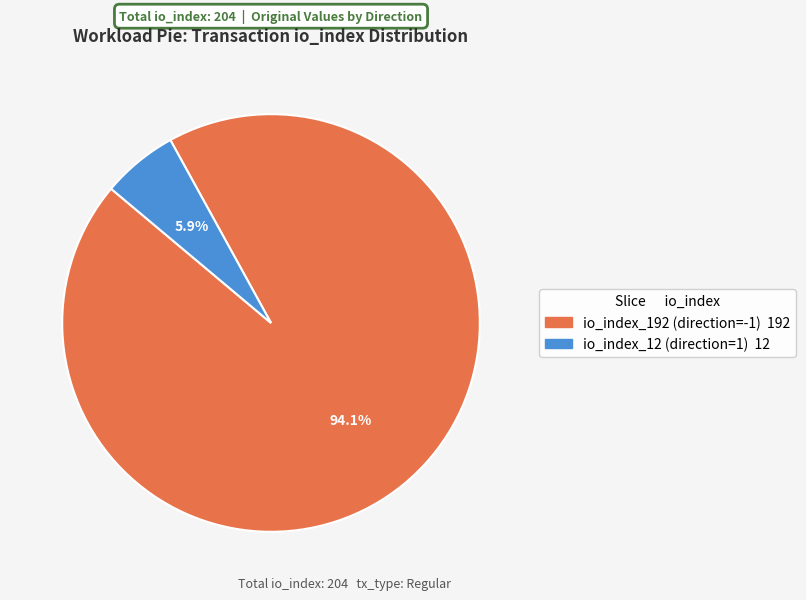

Combined, do io_index_12 (direction=1) and io_index_192 (direction=-1) account for over 50%?

Yes